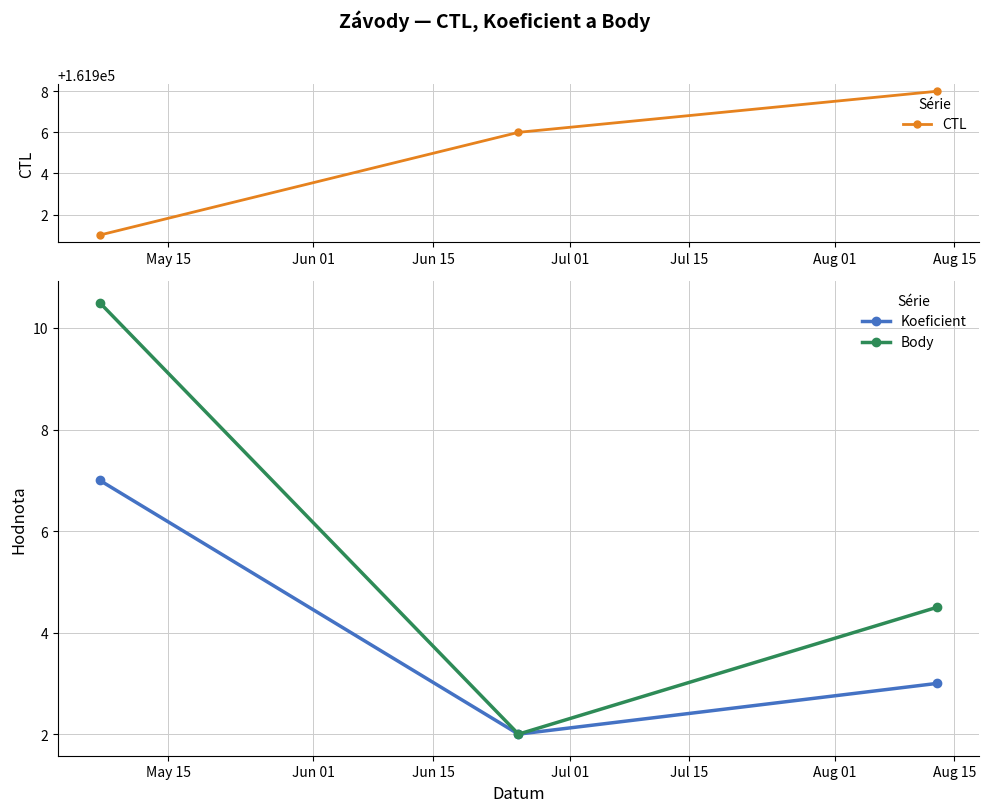

Which series has the largest total across all categories?

CTL